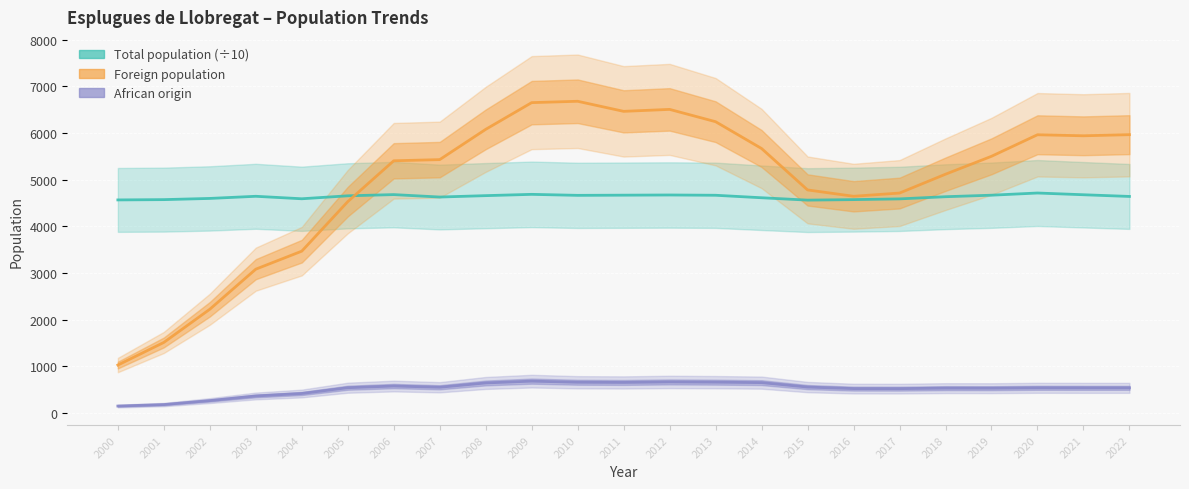

What is the total value across all series at 2014?

10931.3